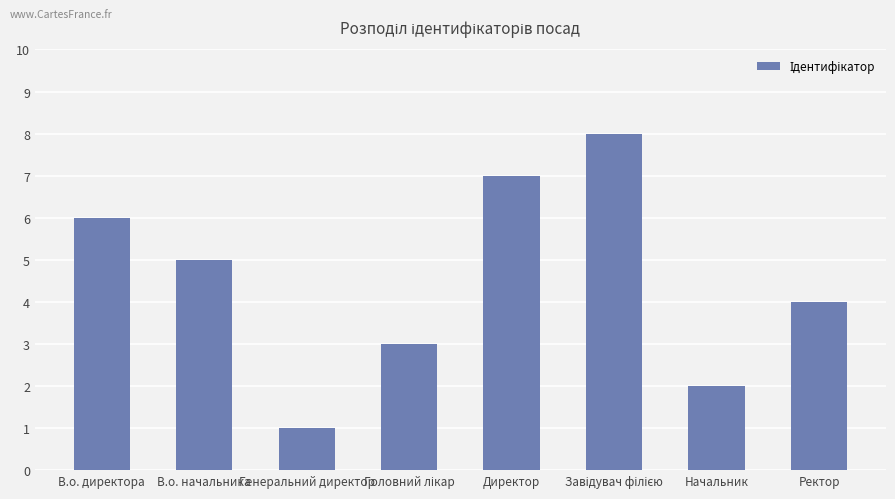

What is the difference between the values at Директор and В.о. директора?

1